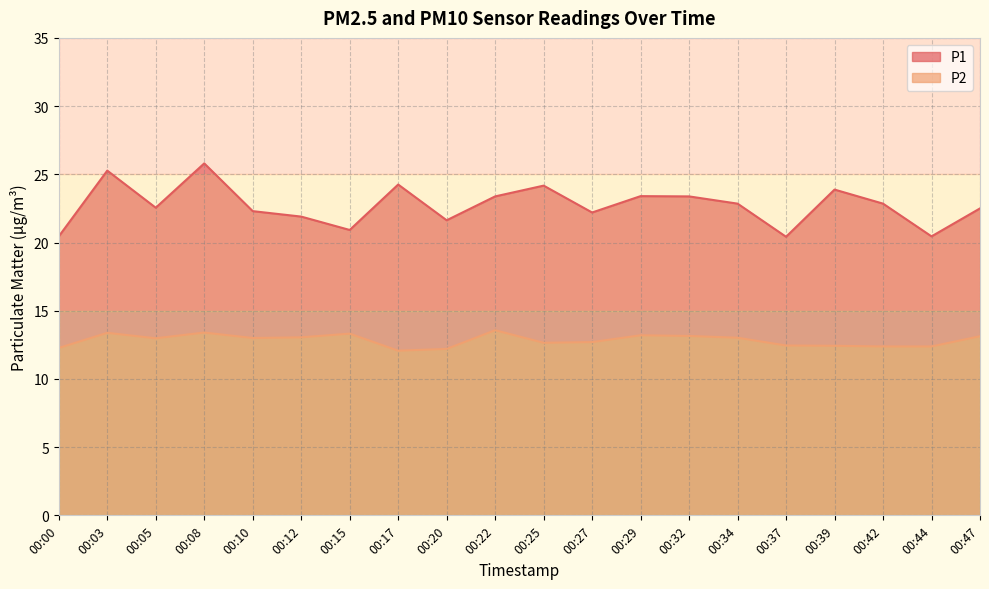

Rank the series at 00:05 from highest to lowest value.

P1, P2